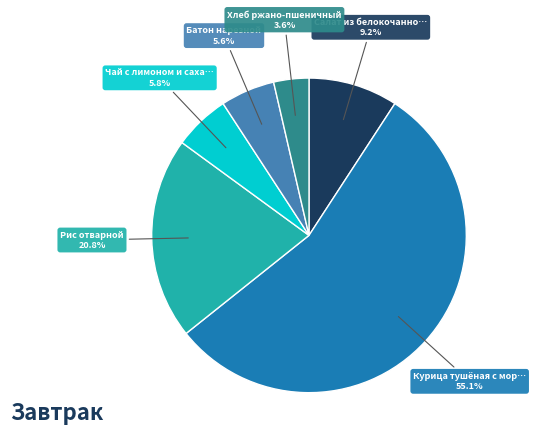

Is there a majority slice in this chart?

Yes